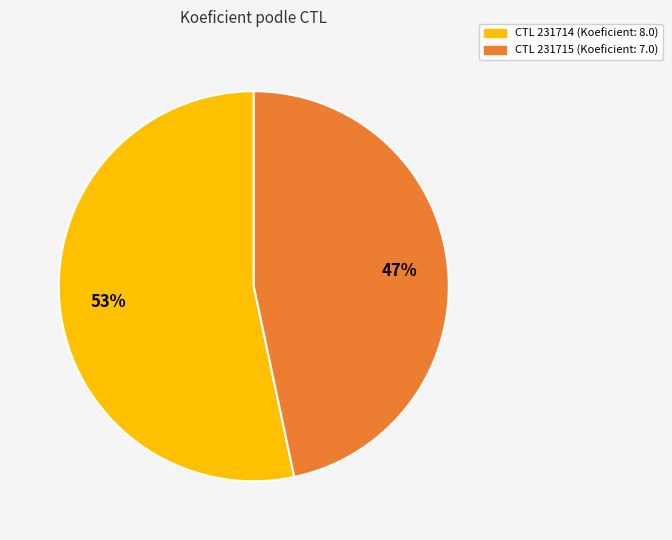

To the nearest percent, what is the average slice percentage?

50%